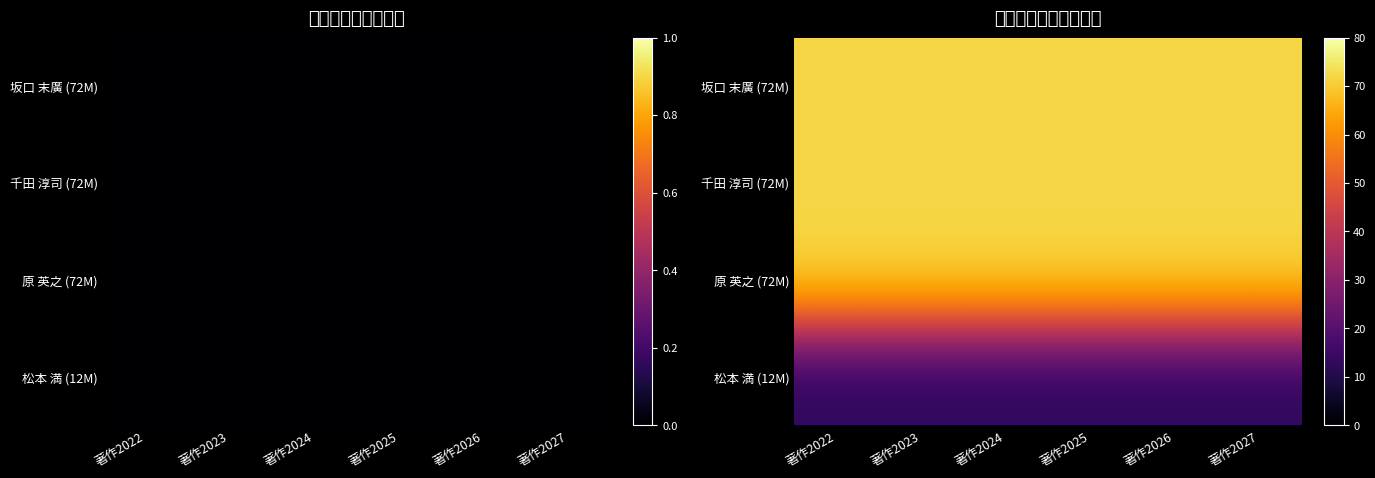

Count the number of categories in the chart.

6